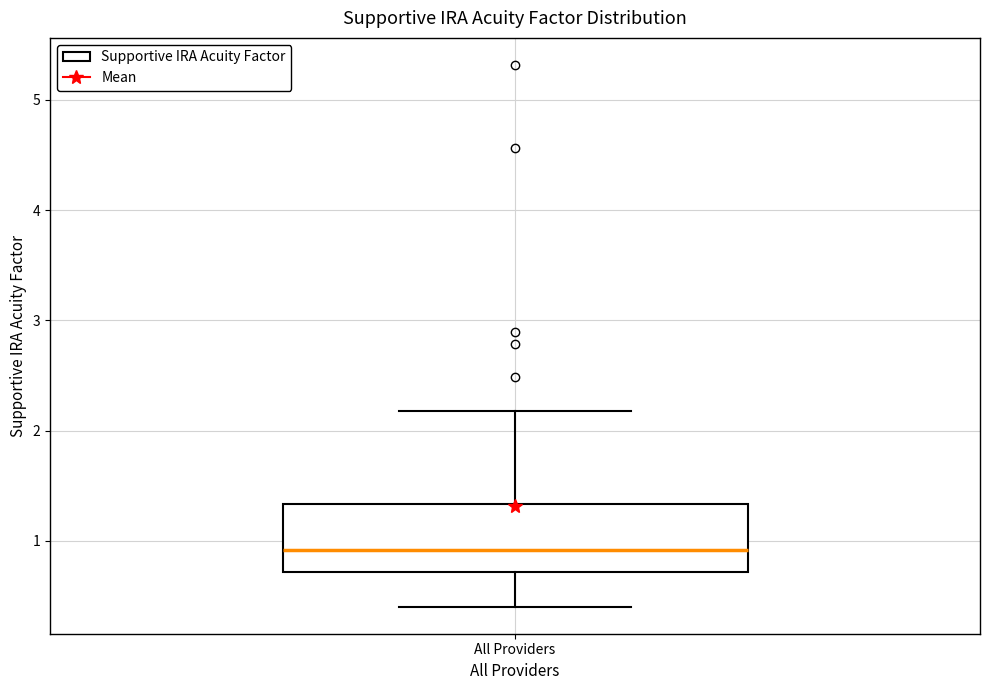

Read this box plot against the y-axis: the position of the median line, the range covered by the box, and the ends of both whiskers. The values are not printed on the chart, so give them approximately, as read against the axis.

median 0.9, box 0.7 to 1.3, whiskers 0.4 to 2.2